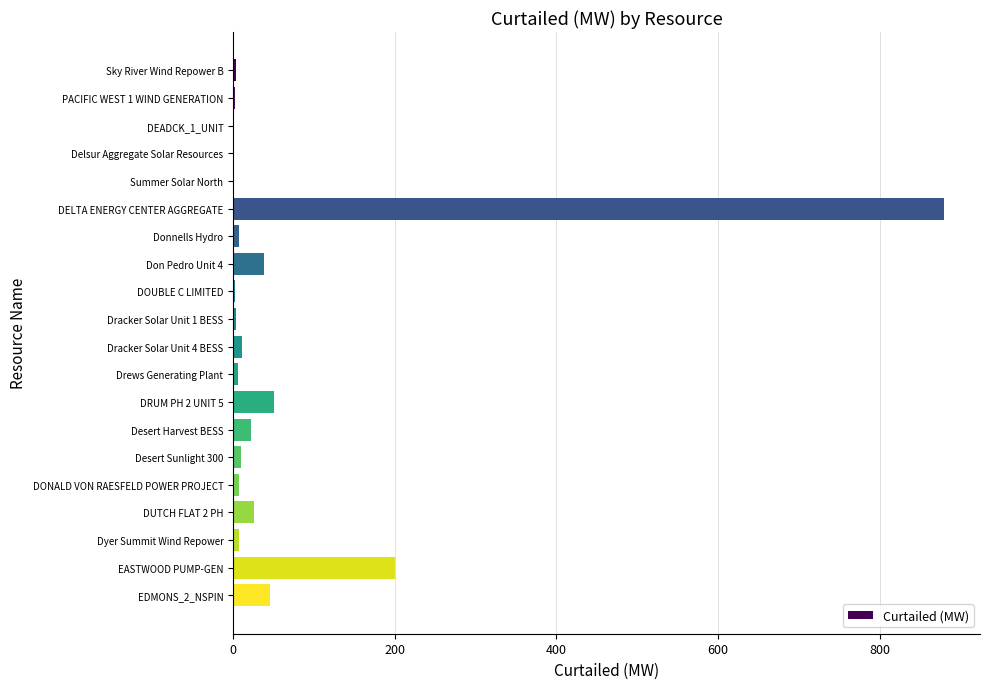

What is the sum of all values?

1321.6